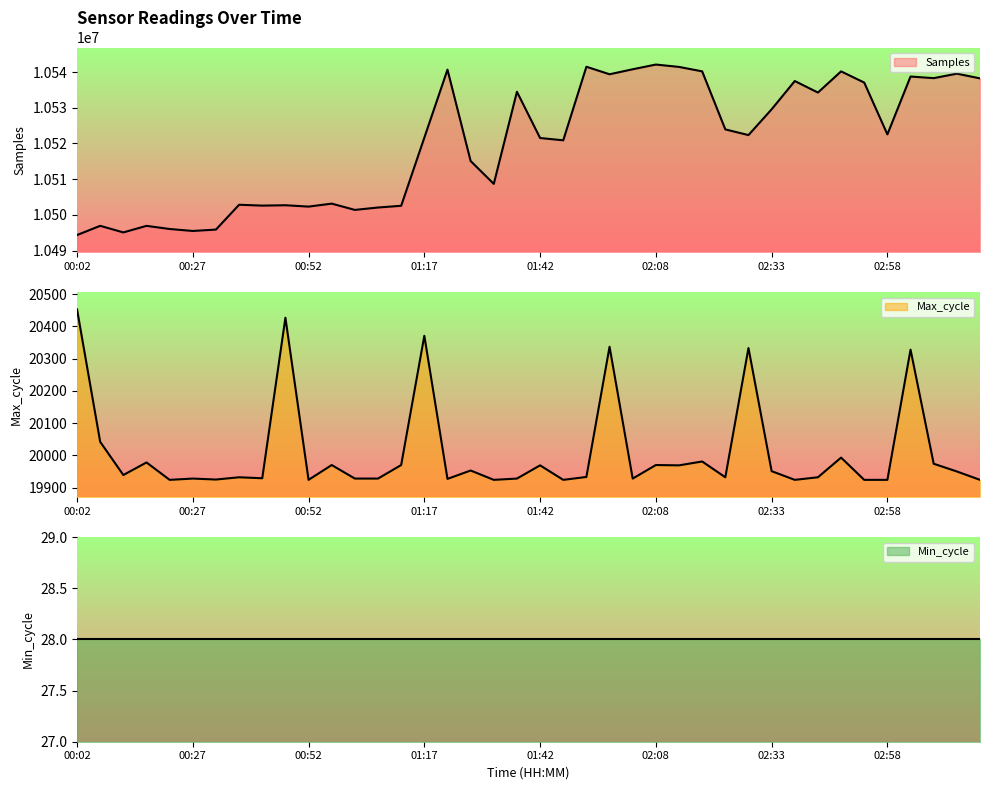

At which label is Max_cycle closest to 20188?

03:03